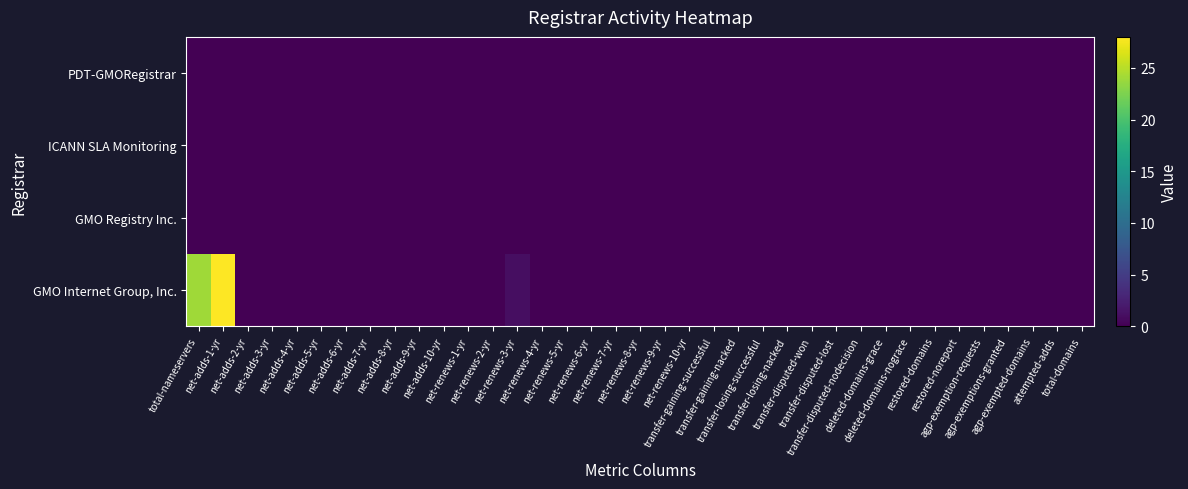

At which category is the sum across all series the highest?

net-adds-1-yr